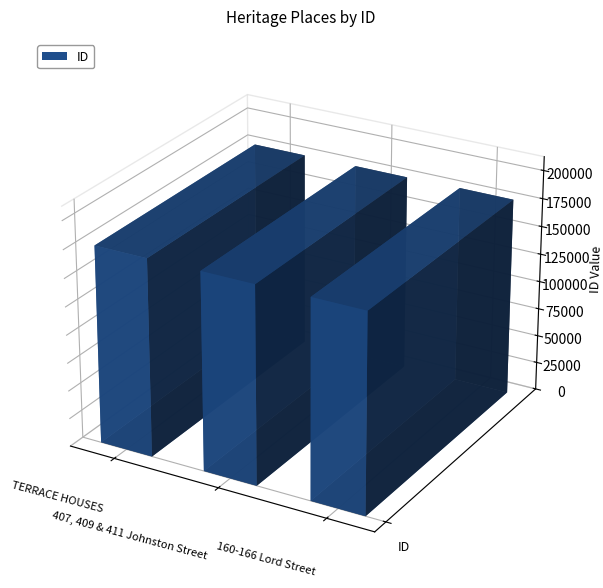

Which has a higher value, 160-166 Lord Street or 407, 409 & 411 Johnston Street?

160-166 Lord Street